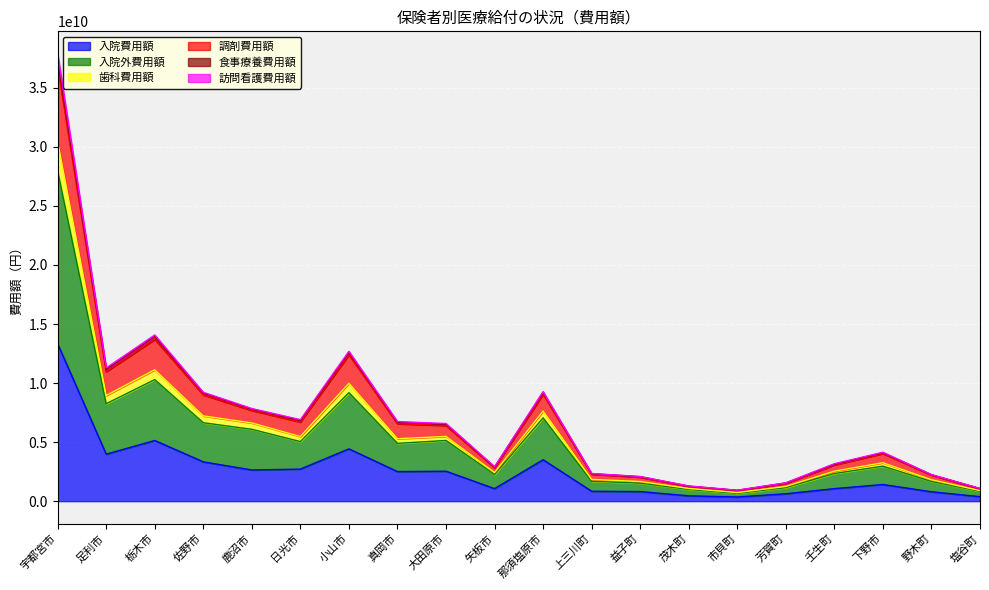

At which category is the sum across all series the highest?

宇都宮市